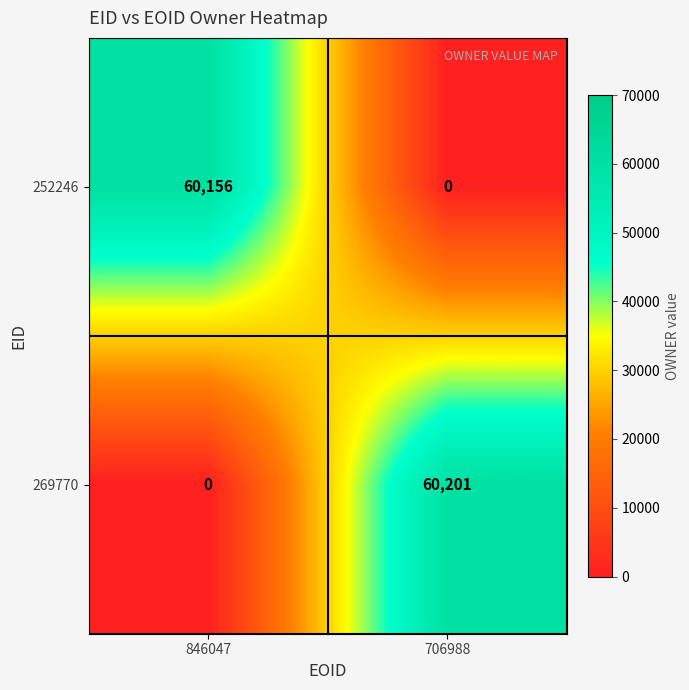

Which series has the largest total across all categories?

269770